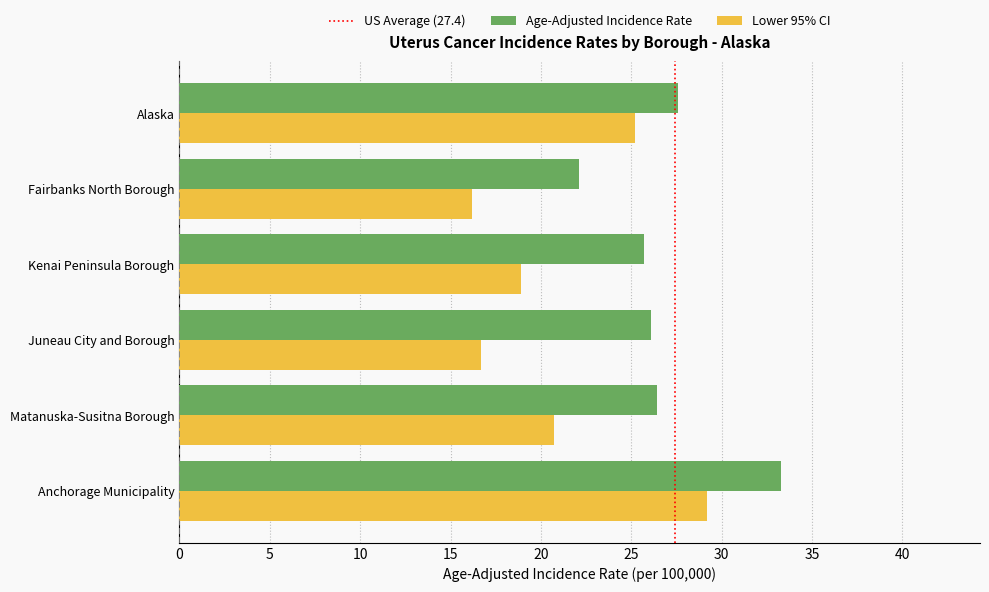

Which category has the highest value in the Age-Adjusted Incidence Rate series?

Anchorage Municipality